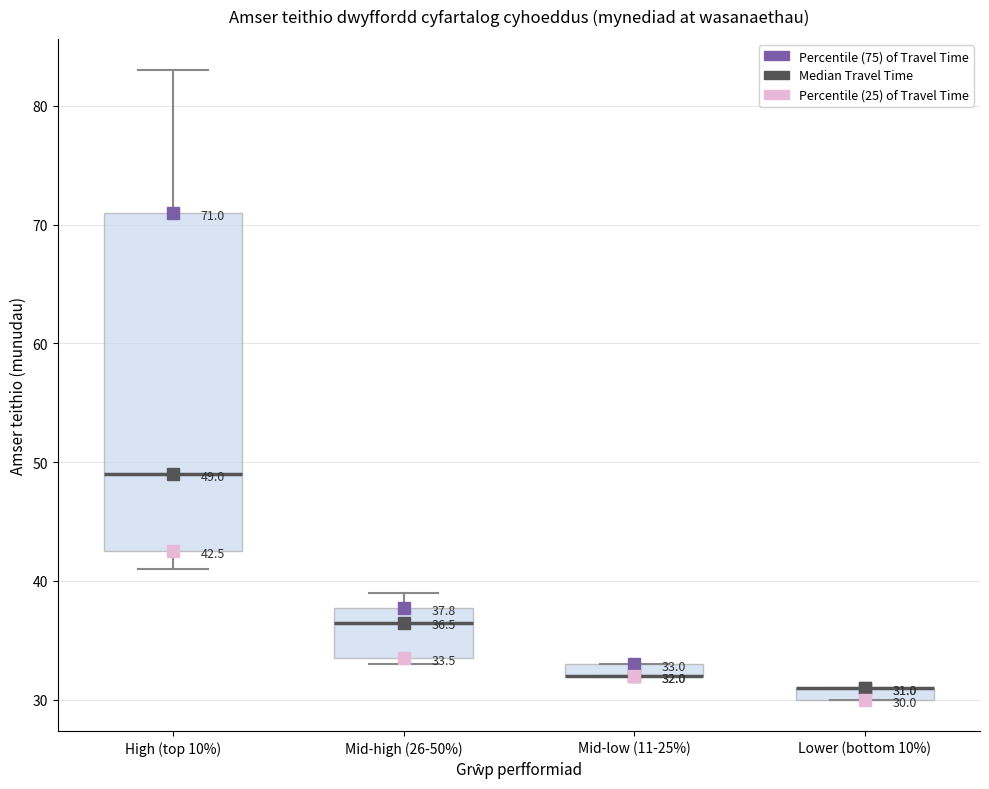

Which box is the tallest, from its lower edge to its upper edge?

High (top 10%)